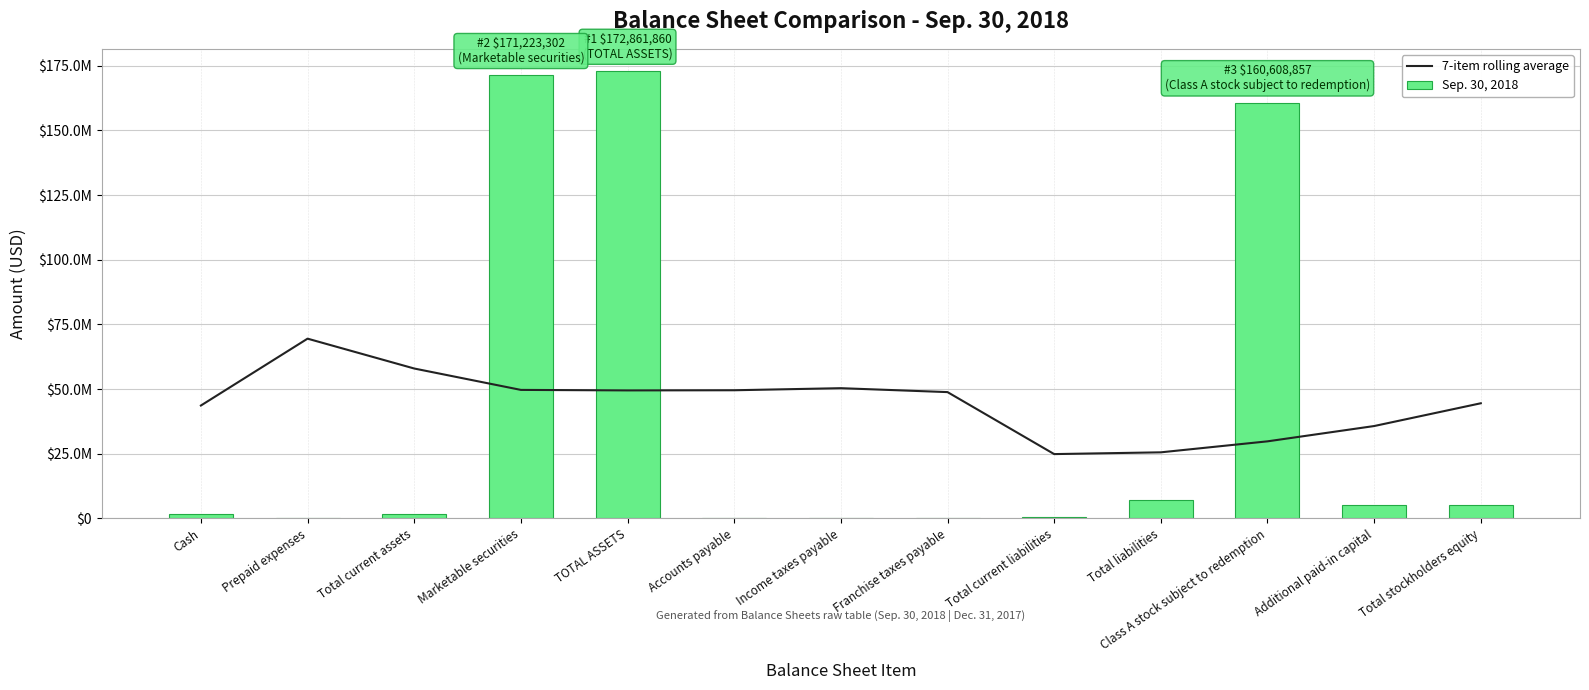

True or false: Sep. 30, 2018 has a value of 1638558.0 at Total current assets.

True